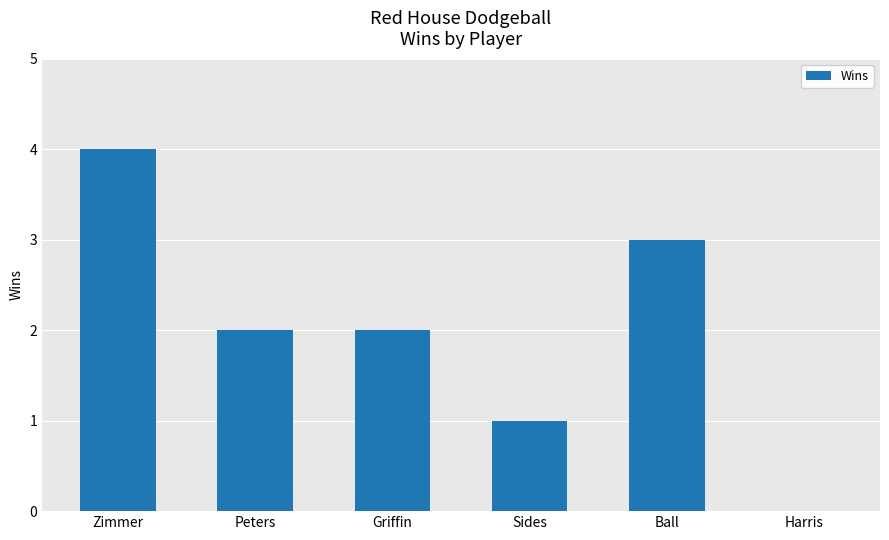

What is the difference between the values at Ball and Peters?

1